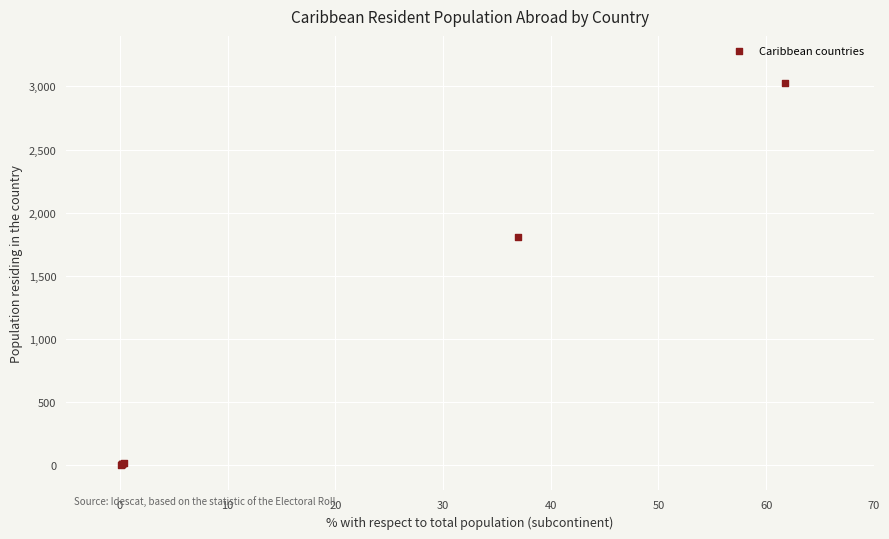

What Y value in the scatter plot is closest to 1515?

1811